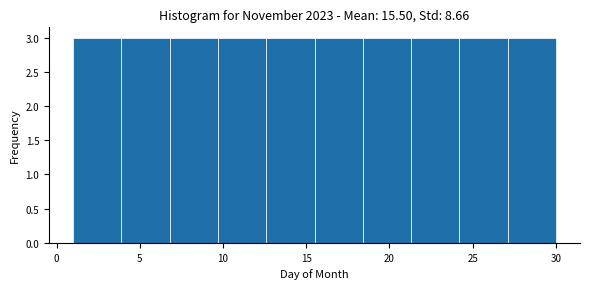

Reading left to right, list every bar in this chart as the range it spans on the x-axis followed by its height. Neither the bar edges nor the heights are printed on the chart, so give them approximately, as read against the axes.

1.0 to 3.9: 3
3.9 to 6.8: 3
6.8 to 9.7: 3
9.7 to 12.6: 3
12.6 to 15.5: 3
15.5 to 18.4: 3
18.4 to 21.3: 3
21.3 to 24.2: 3
24.2 to 27.1: 3
27.1 to 30.0: 3